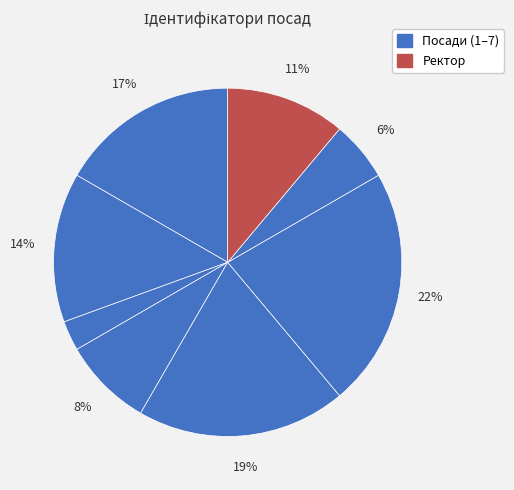

To the nearest percent, what is the average slice percentage?

12%